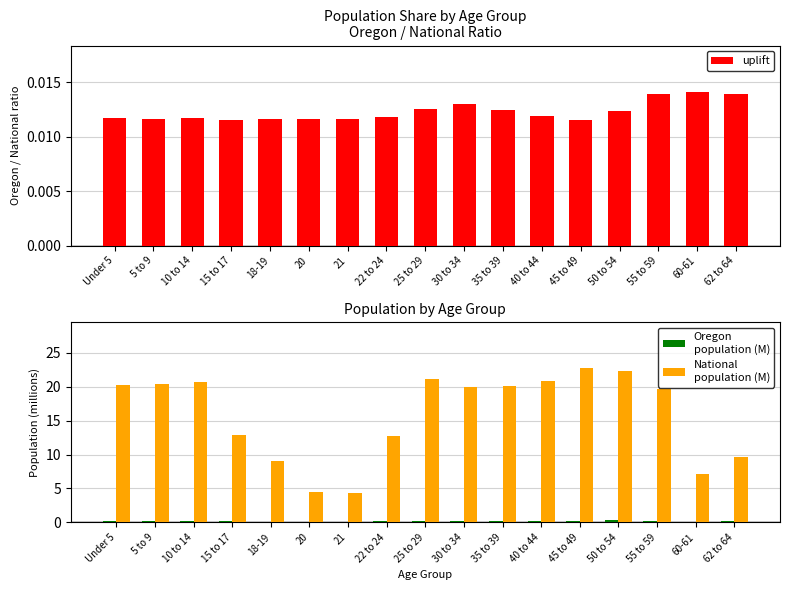

Are the bars horizontal?

No